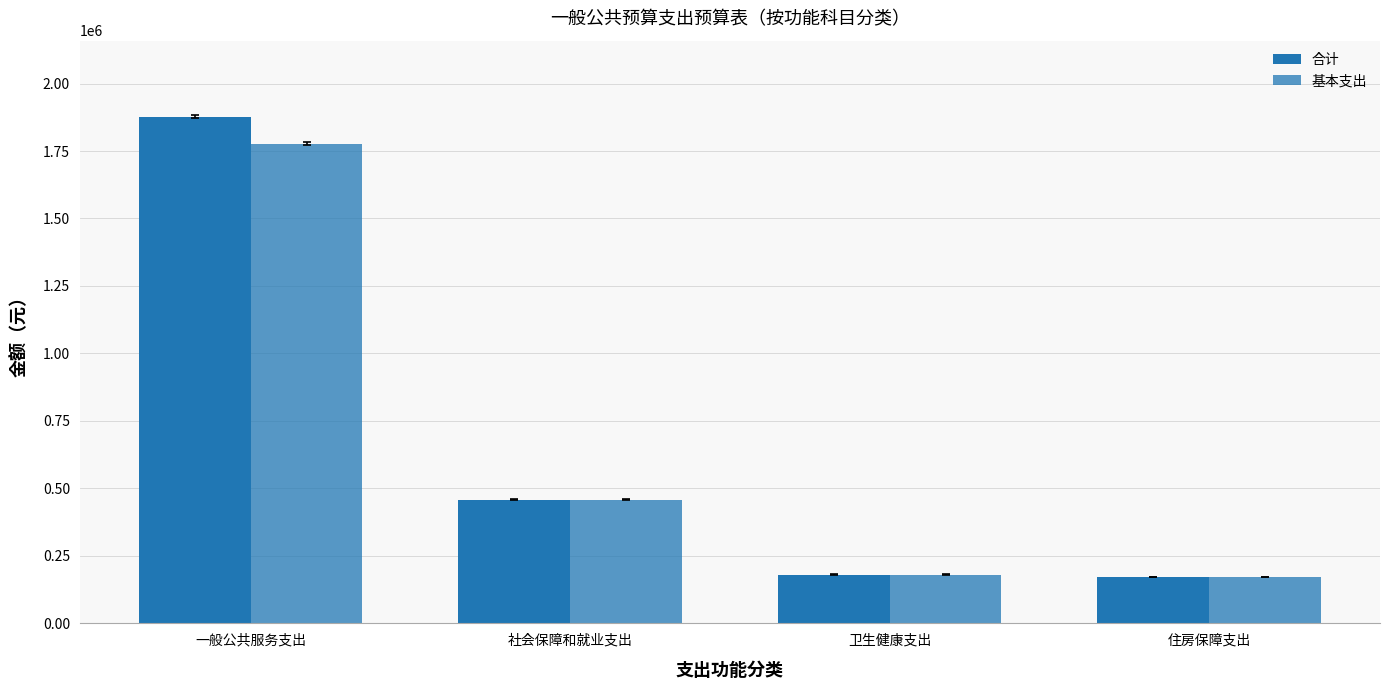

What is the label of the 2nd bar from the left?

社会保障和就业支出